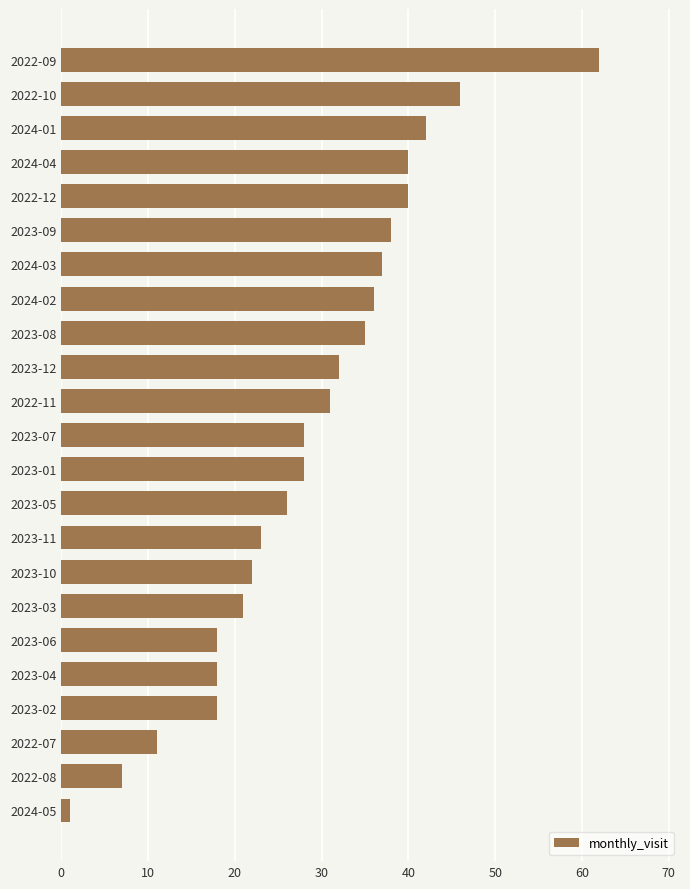

True or false: the data shows 40 at 2022-12.

True